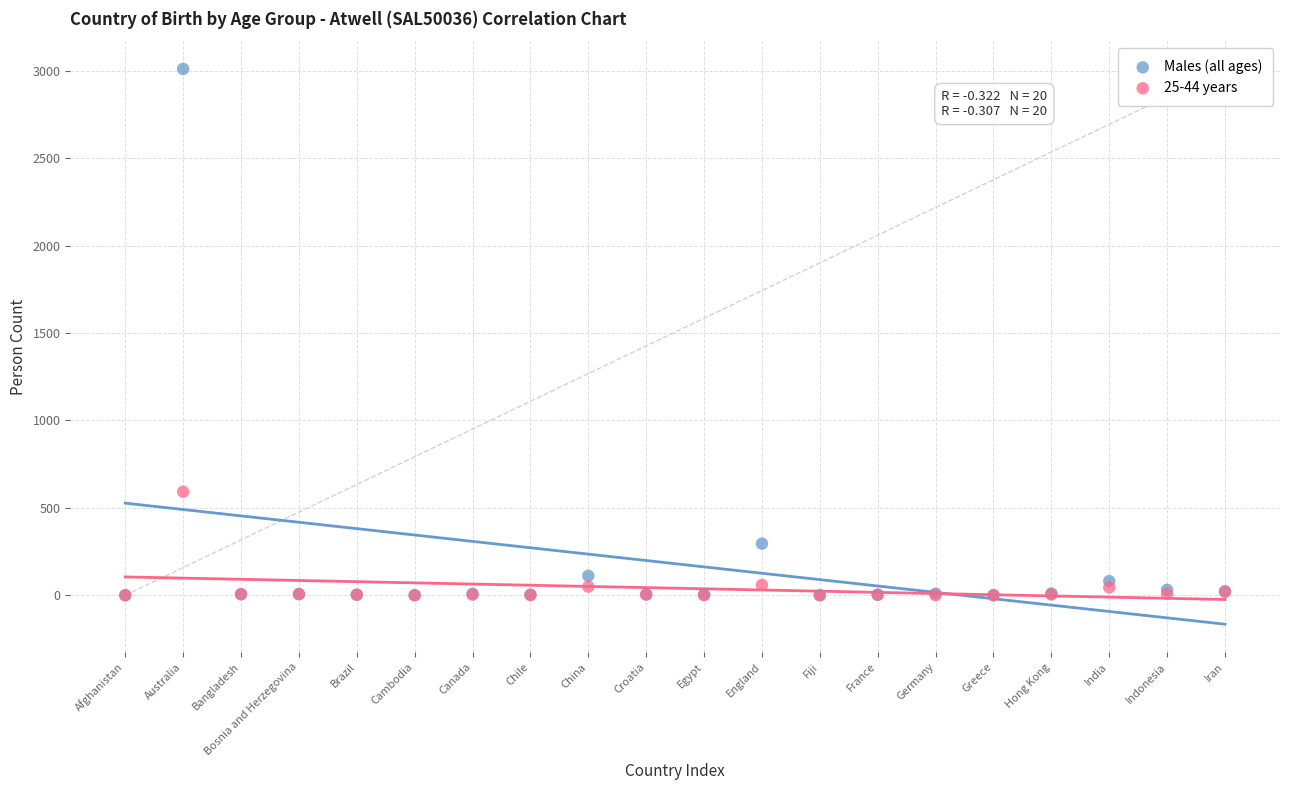

In the Males (all ages) series, what Y value is closest to 1505?

295